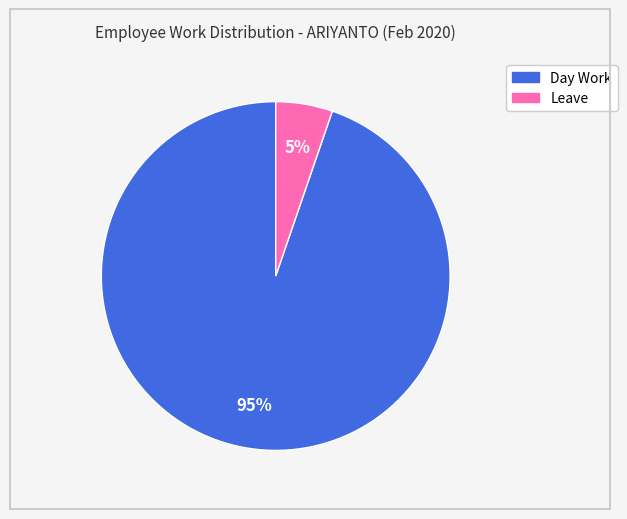

How many segments does this pie chart have?

2